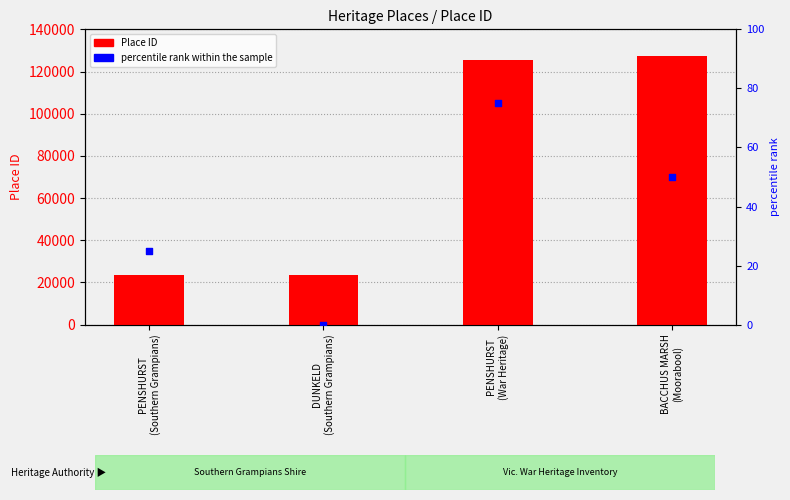

Which series contains the lowest Y value?

percentile rank within the sample